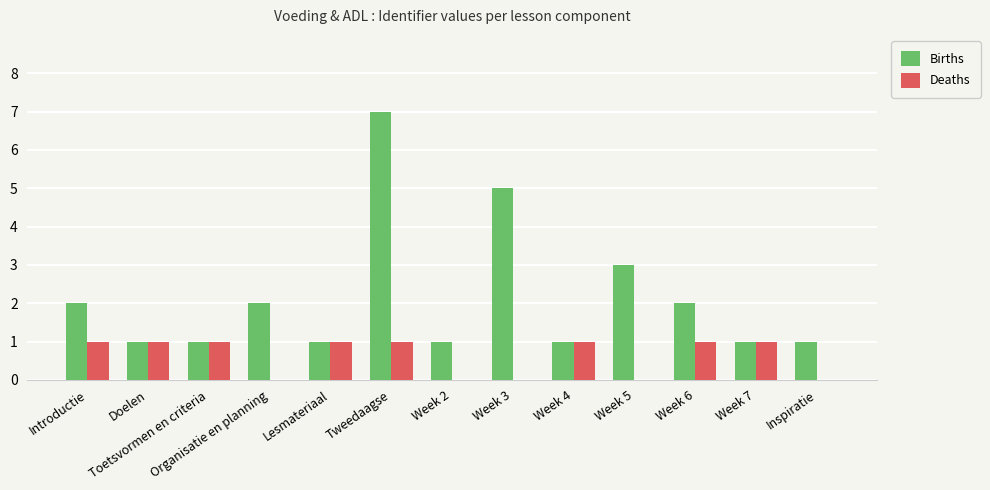

Which category has the highest value in the Births series?

Tweedaagse